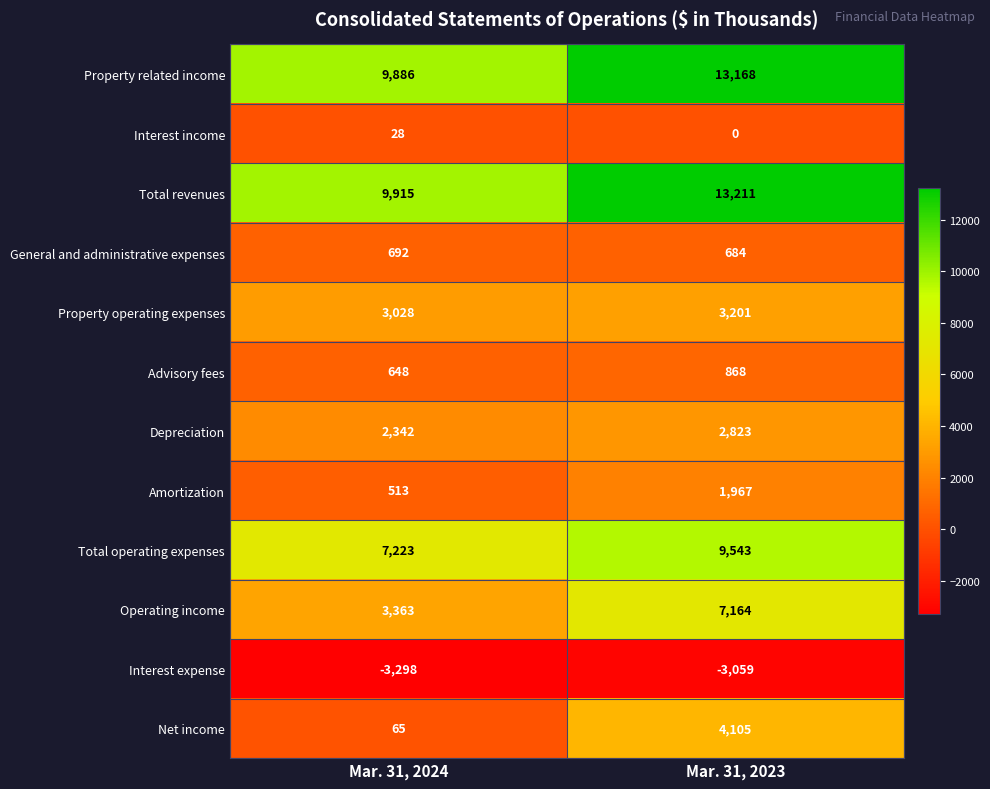

What is the lowest value of the Property related income series?

9886